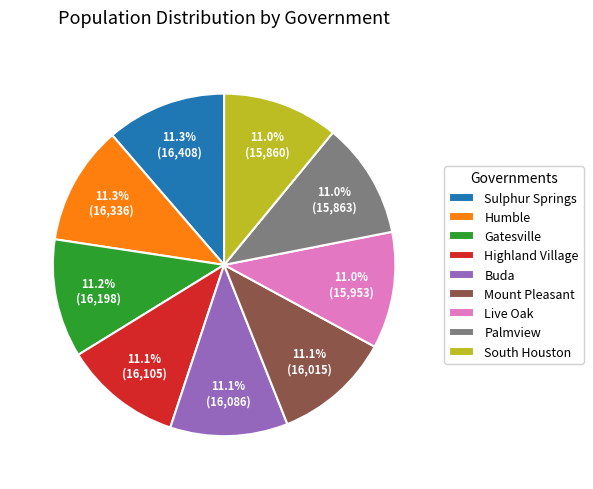

Does Mount Pleasant represent more than half of the total?

No